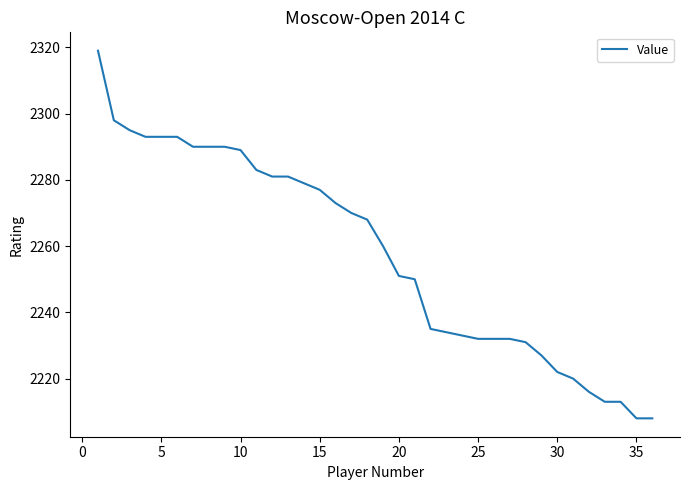

What is the minimum value shown in the chart?

2208